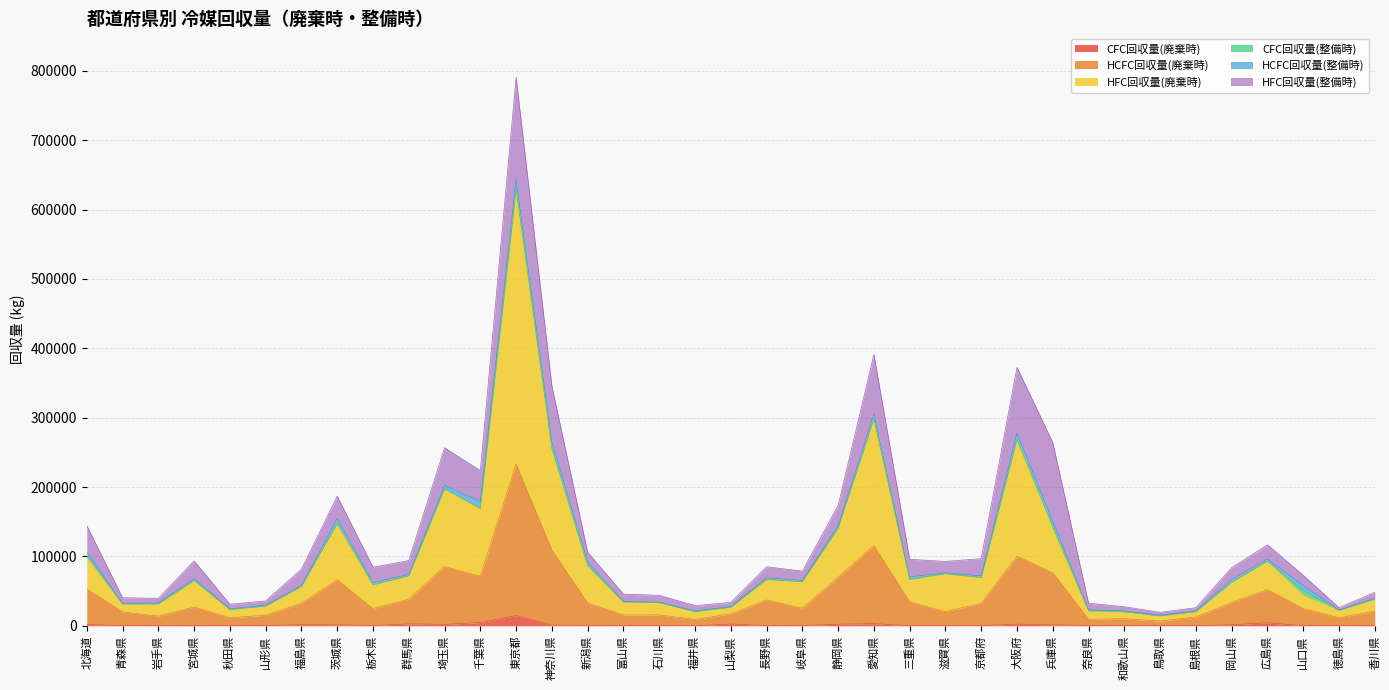

What is the label of the 21st point from the right?

石川県